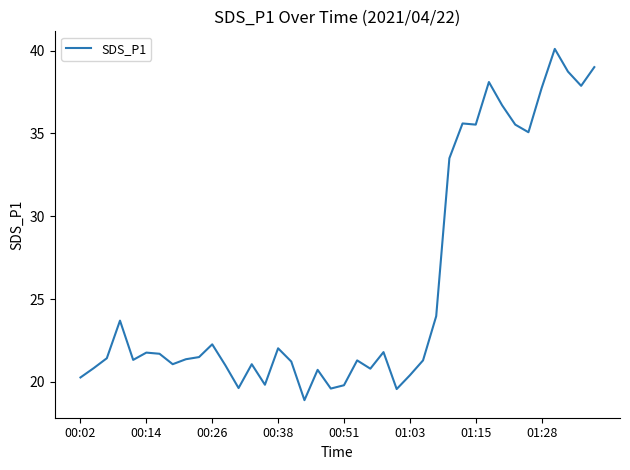

What is the minimum value shown in the chart?

18.9